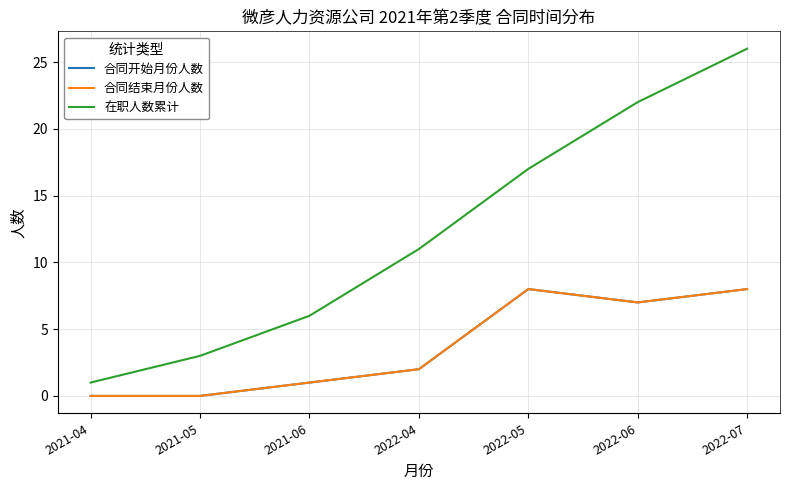

Which series has the widest spread of values?

在职人数累计